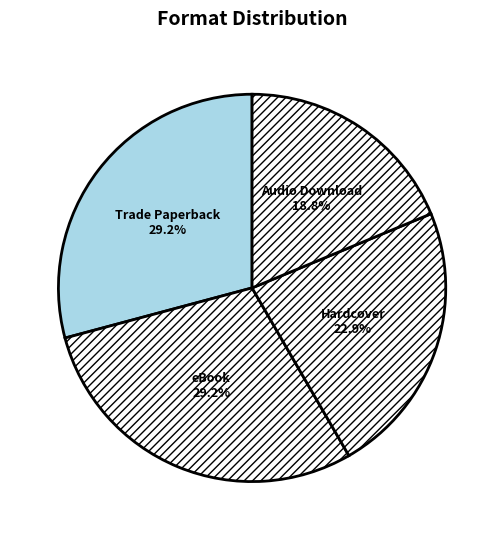

What is the smallest slice in the pie chart?

Audio Download